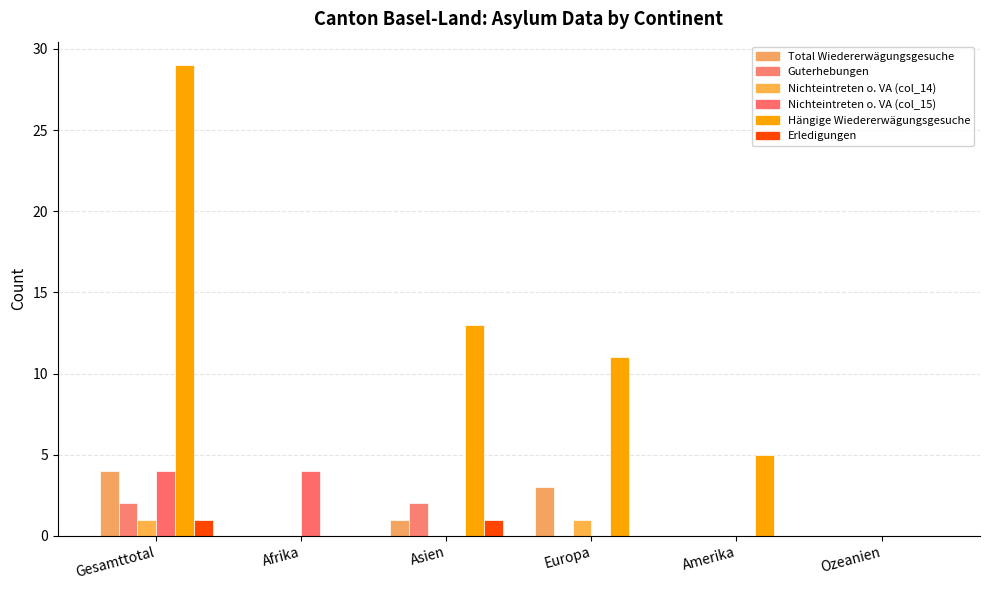

Which series has the largest range (max minus min)?

Hängige Wiedererwägungsgesuche